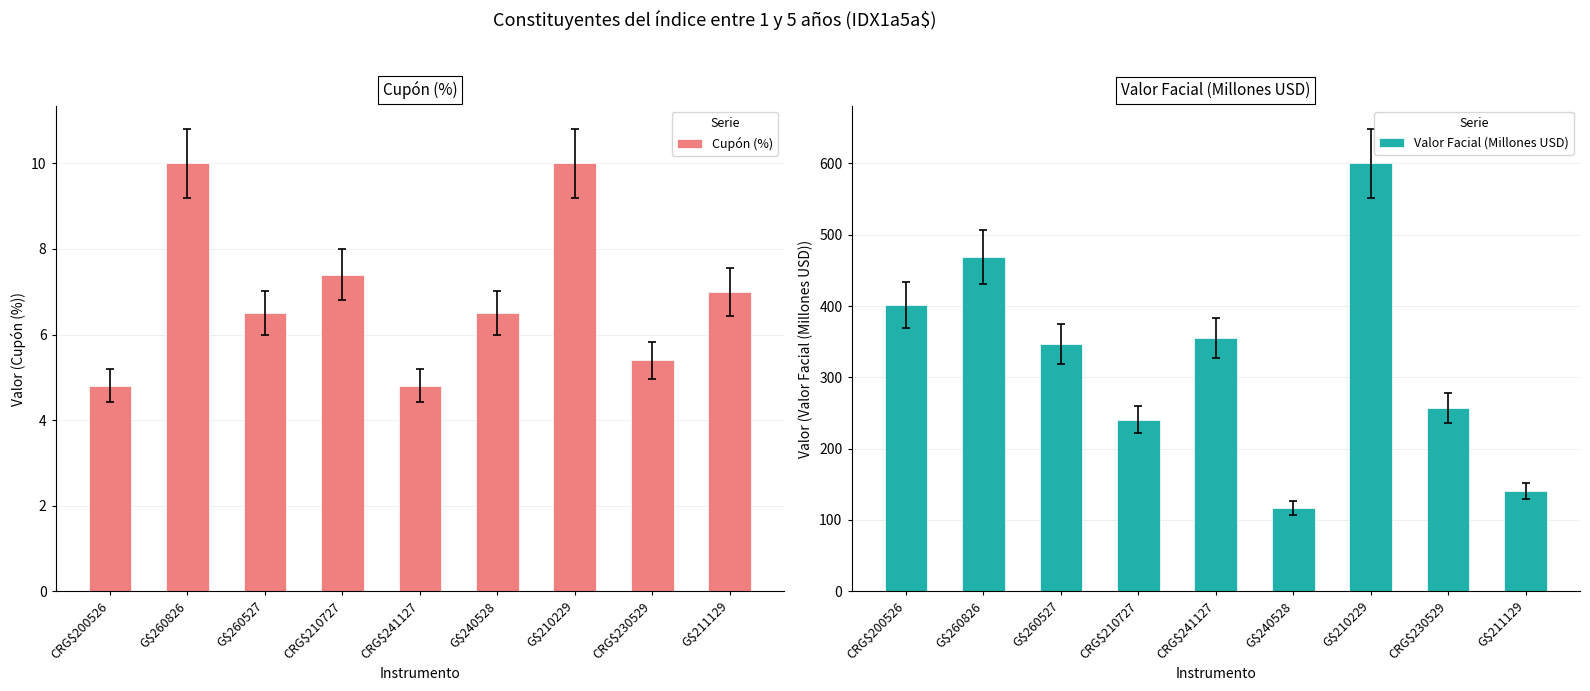

Which series has the largest total across all categories?

Valor Facial (Millones USD)